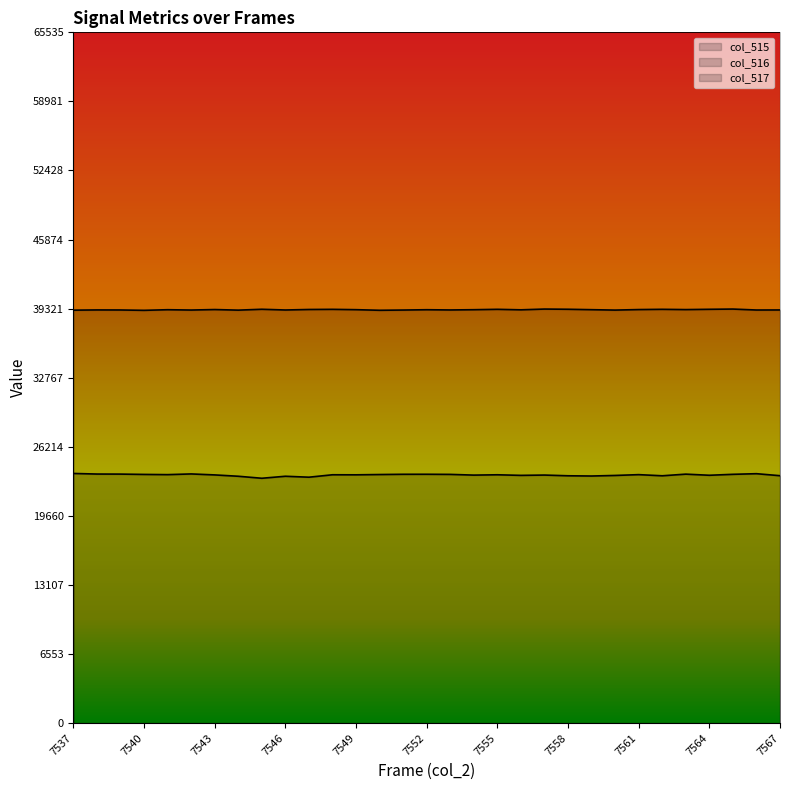

Is the value of col_515 at 7548 greater than the value of col_516 at 7539?

No